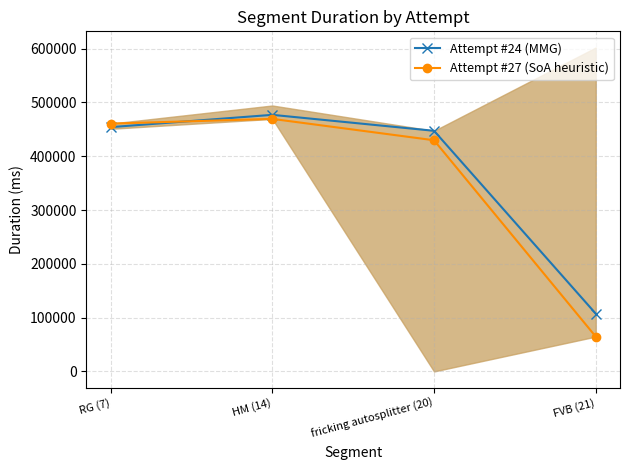

Where does the Attempt #24 (MMG) series first go above 454057?

HM (14)